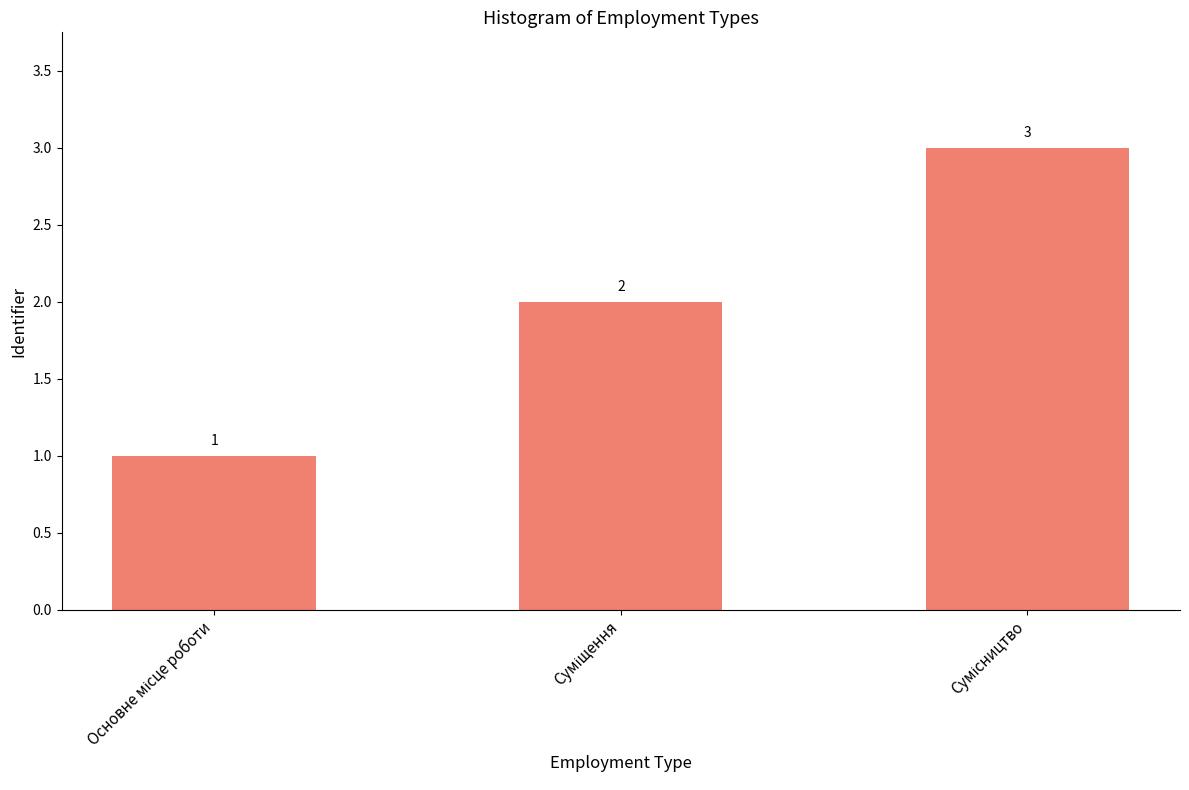

What is the average value?

2